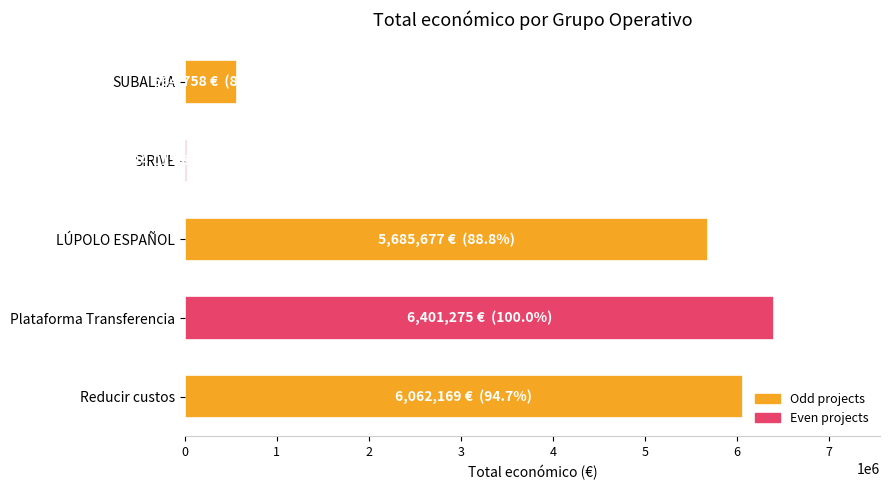

What is the difference between the maximum and minimum values?

6377258